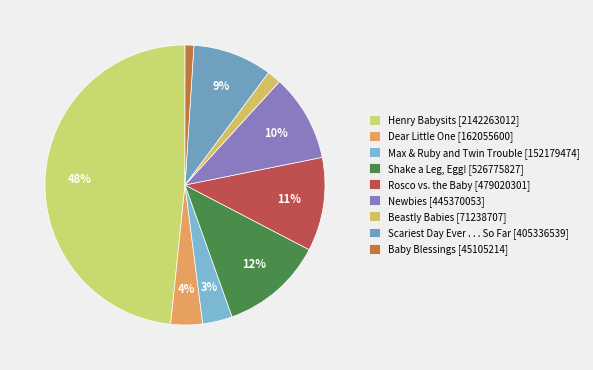

What is the smallest slice in the pie chart?

Baby Blessings